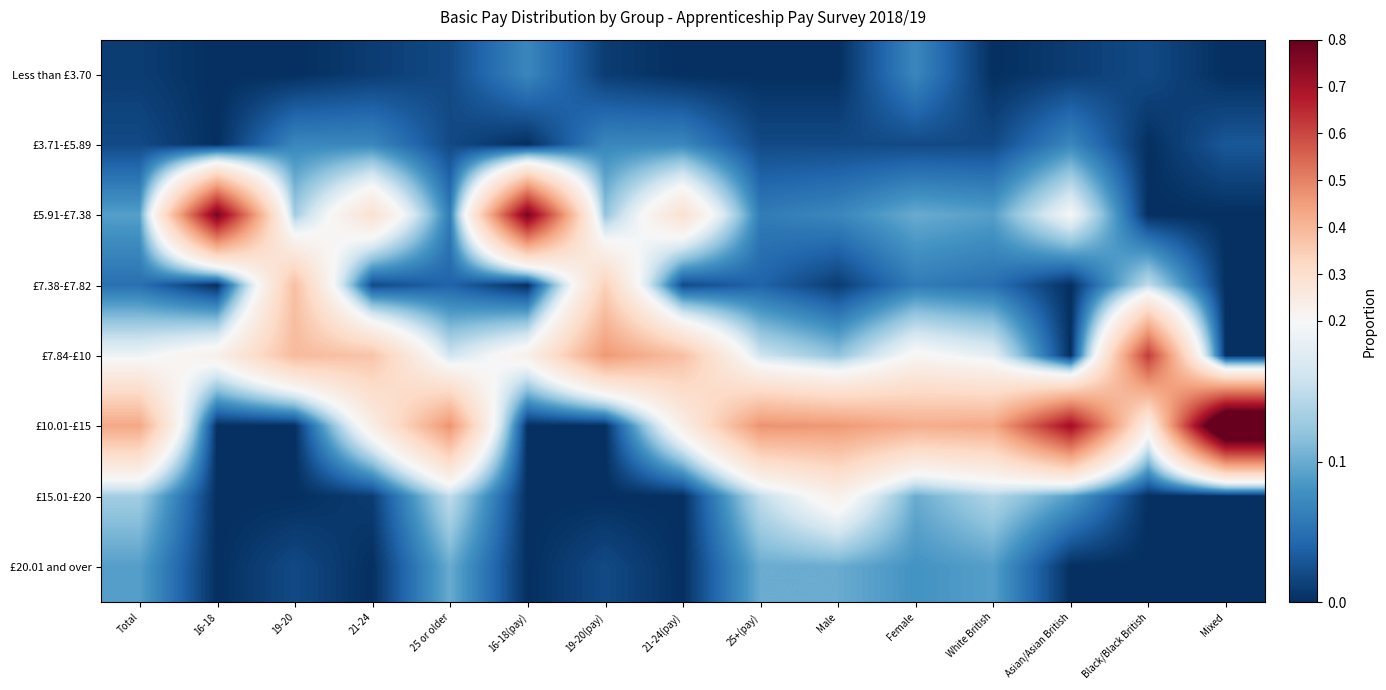

Reading right to left, list all the values displayed in this chart.

Less than £3.70: Mixed=0.0	Black/Black British=0.0	Asian/Asian British=0.0	White British=0.0	Female=0.1	Male=0.0	25+(pay)=0.0	21-24(pay)=0.0	19-20(pay)=0.0	16-18(pay)=0.1	25 or older=0.0	21-24=0.0	19-20=0.0	16-18=0.0	Total=0.0
£3.71-£5.89: Mixed=0.0	Black/Black British=0.0	Asian/Asian British=0.1	White British=0.0	Female=0.0	Male=0.0	25+(pay)=0.0	21-24(pay)=0.1	19-20(pay)=0.1	16-18(pay)=0.0	25 or older=0.0	21-24=0.1	19-20=0.1	16-18=0.0	Total=0.0
£5.91-£7.38: Mixed=0.0	Black/Black British=0.0	Asian/Asian British=0.2	White British=0.1	Female=0.1	Male=0.1	25+(pay)=0.1	21-24(pay)=0.3	19-20(pay)=0.1	16-18(pay)=0.8	25 or older=0.1	21-24=0.3	19-20=0.1	16-18=0.8	Total=0.1
£7.38-£7.82: Mixed=0.0	Black/Black British=0.1	Asian/Asian British=0.0	White British=0.1	Female=0.1	Male=0.0	25+(pay)=0.0	21-24(pay)=0.0	19-20(pay)=0.3	16-18(pay)=0.0	25 or older=0.0	21-24=0.0	19-20=0.4	16-18=0.0	Total=0.1
£7.84-£10: Mixed=0.0	Black/Black British=0.6	Asian/Asian British=0.0	White British=0.2	Female=0.2	Male=0.1	25+(pay)=0.2	21-24(pay)=0.4	19-20(pay)=0.5	16-18(pay)=0.2	25 or older=0.2	21-24=0.4	19-20=0.4	16-18=0.2	Total=0.2
£10.01-£15: Mixed=1.0	Black/Black British=0.2	Asian/Asian British=0.7	White British=0.4	Female=0.4	Male=0.5	25+(pay)=0.5	21-24(pay)=0.2	19-20(pay)=0.0	16-18(pay)=0.0	25 or older=0.5	21-24=0.2	19-20=0.0	16-18=0.0	Total=0.4
£15.01-£20: Mixed=0.0	Black/Black British=0.0	Asian/Asian British=0.1	White British=0.1	Female=0.1	Male=0.2	25+(pay)=0.1	21-24(pay)=0.0	19-20(pay)=0.0	16-18(pay)=0.0	25 or older=0.1	21-24=0.0	19-20=0.0	16-18=0.0	Total=0.1
£20.01 and over: Mixed=0.0	Black/Black British=0.0	Asian/Asian British=0.0	White British=0.1	Female=0.1	Male=0.1	25+(pay)=0.1	21-24(pay)=0.0	19-20(pay)=0.0	16-18(pay)=0.0	25 or older=0.1	21-24=0.0	19-20=0.0	16-18=0.0	Total=0.1